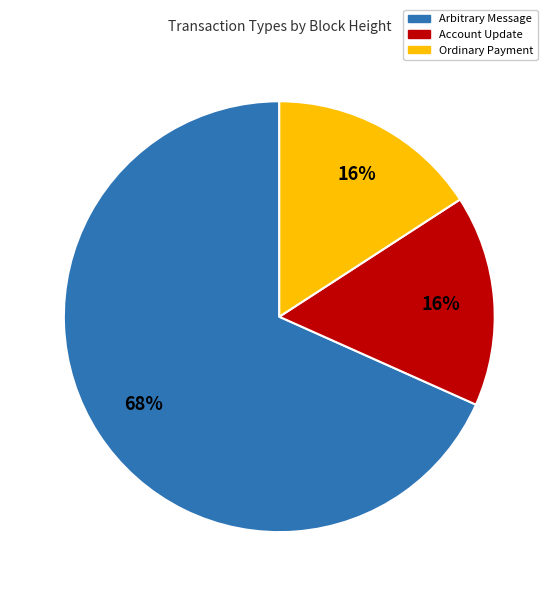

To the nearest percent, what is the difference between the largest and smallest slice percentages?

52%